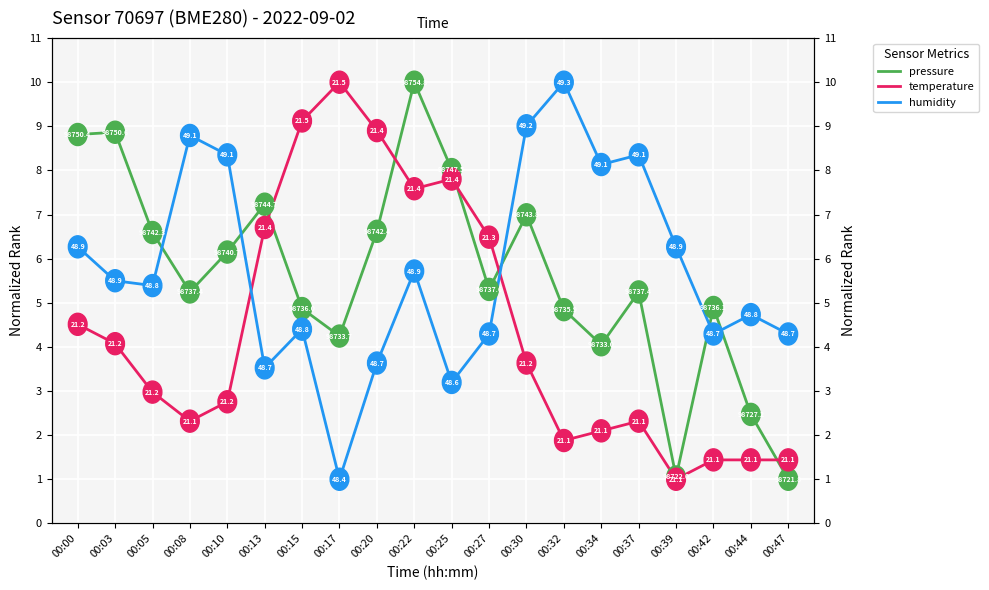

How many values in the temperature series are below 3?

10